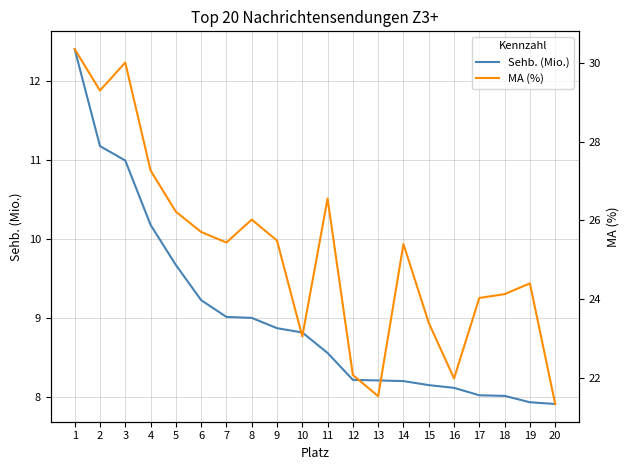

What is the difference between the highest and lowest values at 18?

16.1